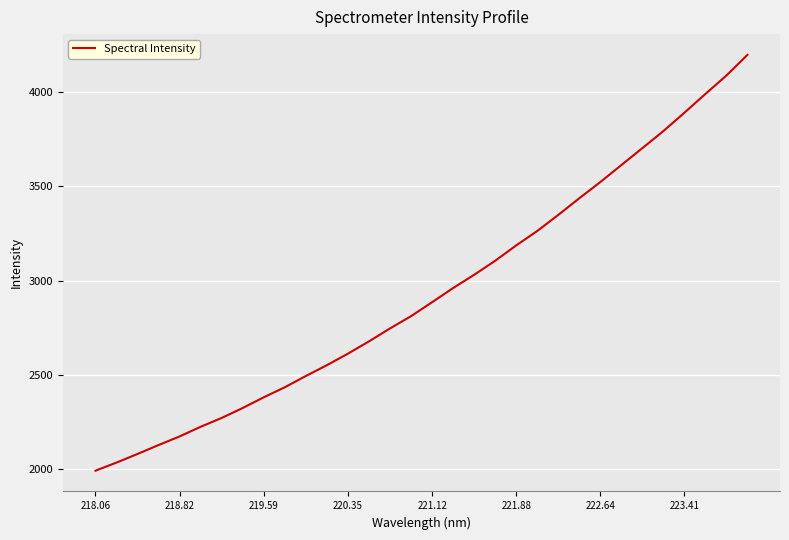

What is the average value?

2937.1